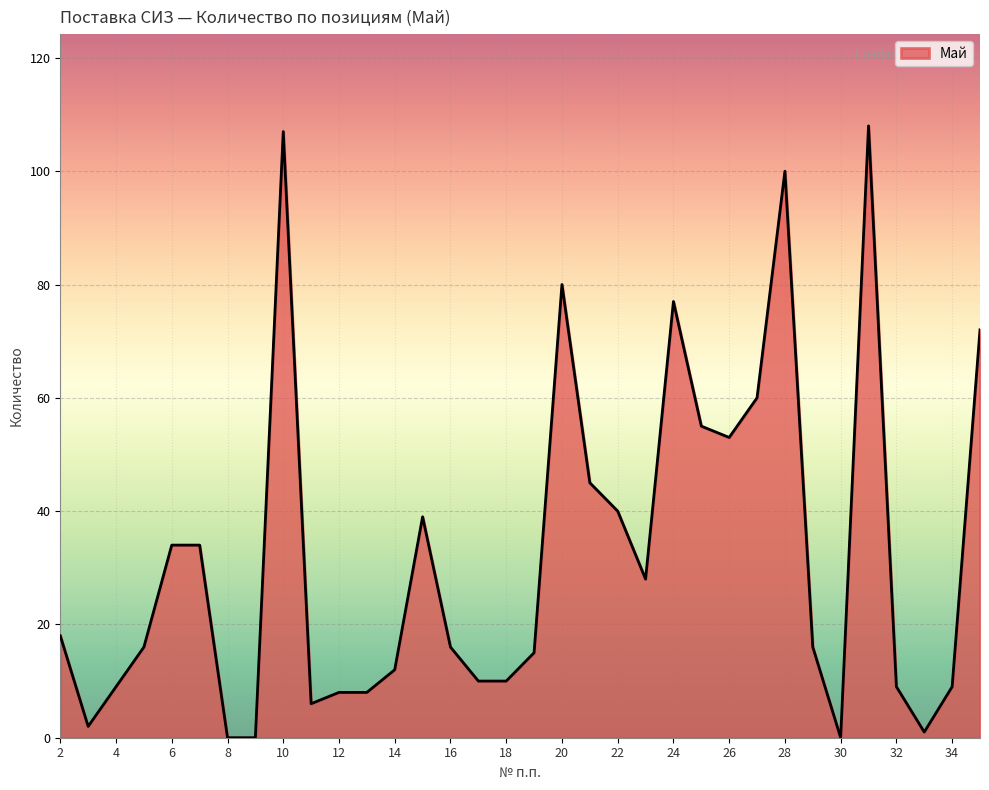

Reading left to right, transcribe all the data shown in this chart.

18	2	9	16	34	34	0	0	107	6	8	8	12	39	16	10	10	15	80	45	40	28	77	55	53	60	100	16	0	108	9	1	9	72